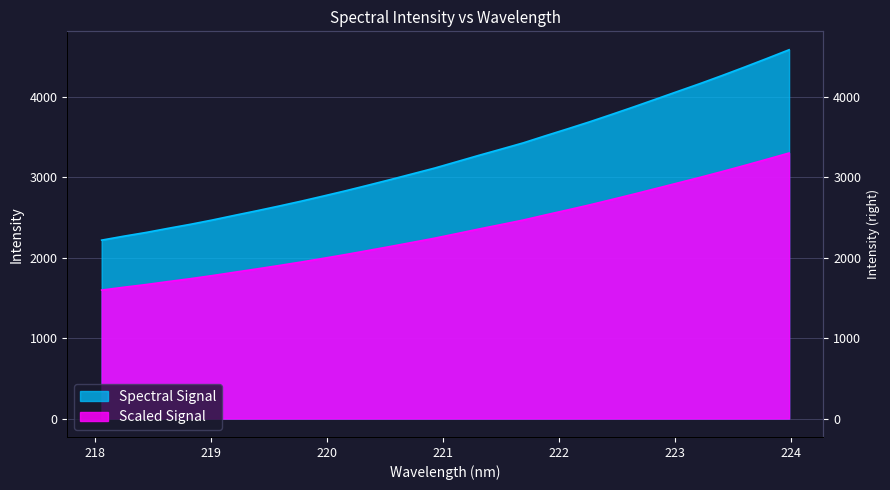

Between 223.2172 and 219.2067, which is larger?

223.2172